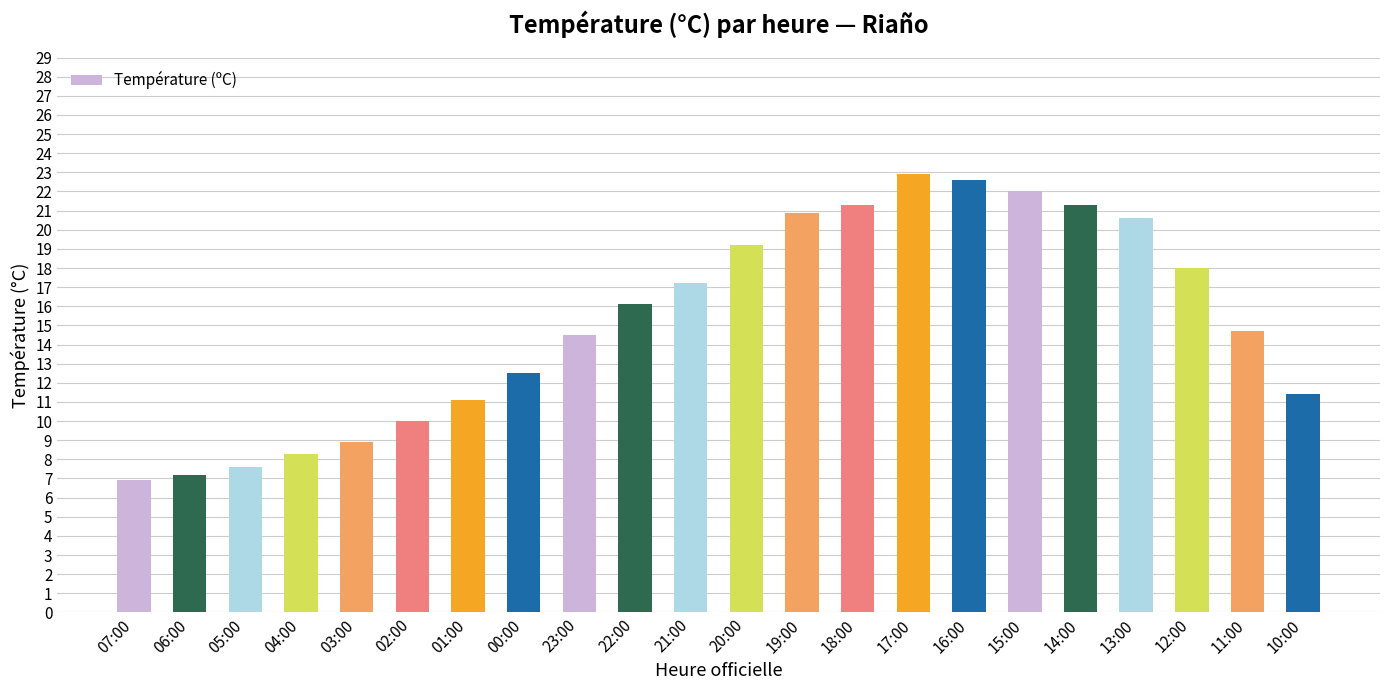

What is the change in value from 18:00 to 16:00?

+1.3